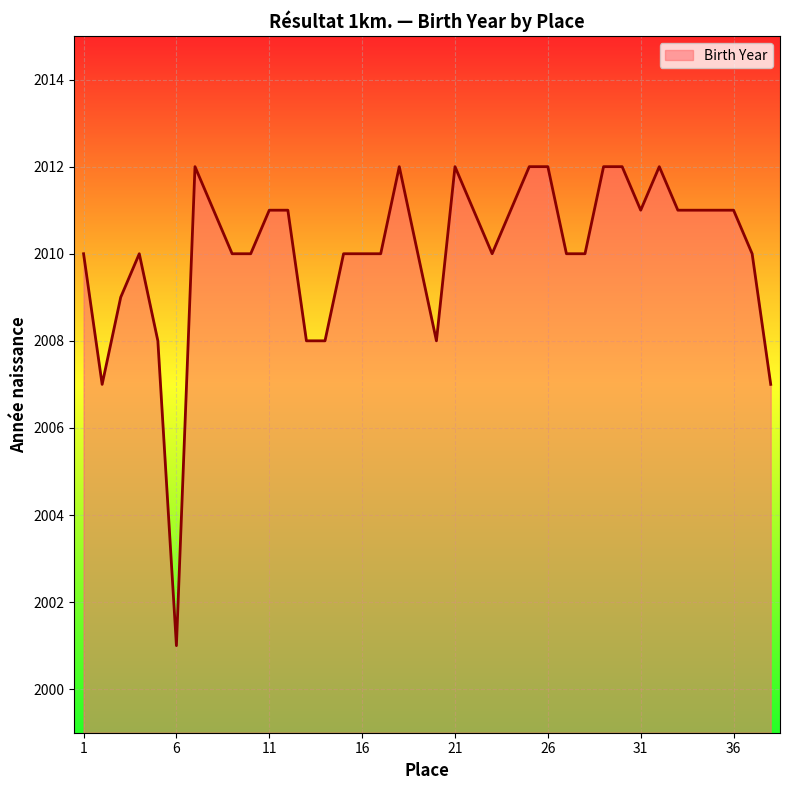

Reading left to right, list all the values displayed in this chart.

2010	2007	2009	2010	2008	2001	2012	2011	2010	2010	2011	2011	2008	2008	2010	2010	2010	2012	2010	2008	2012	2011	2010	2011	2012	2012	2010	2010	2012	2012	2011	2012	2011	2011	2011	2011	2010	2007